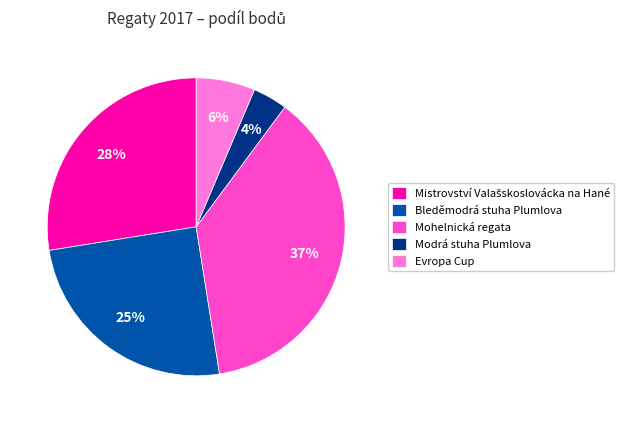

How many slices are in this pie chart?

5